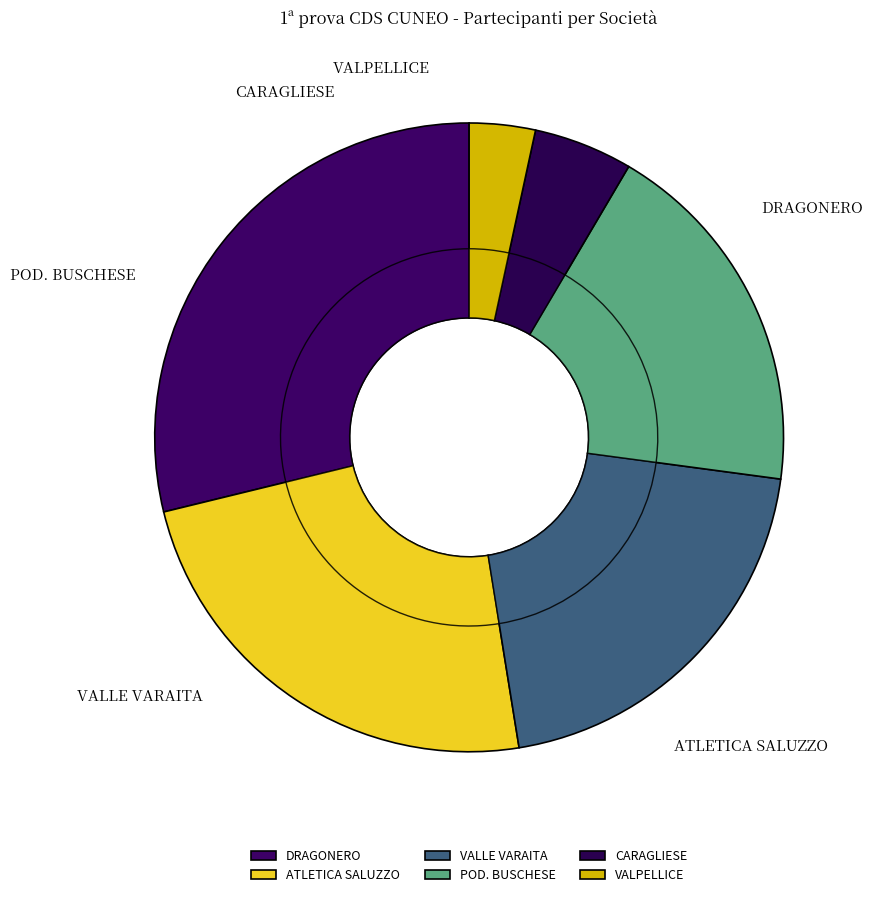

What is the largest slice in the pie chart?

CN004 A.S.D.DRAGONERO